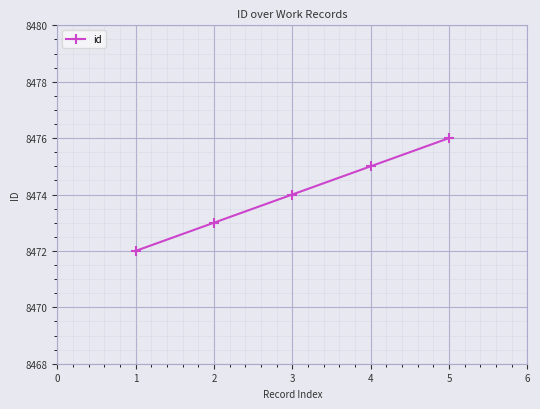

Reading left to right, what are all the values shown in this chart?

8472	8473	8474	8475	8476